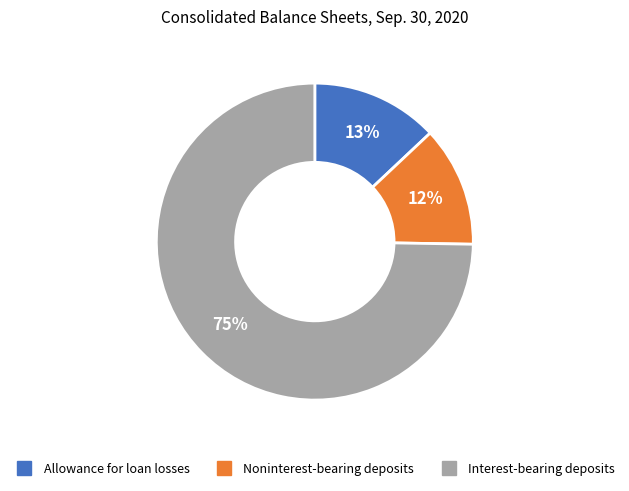

Count the number of slices in the pie.

3